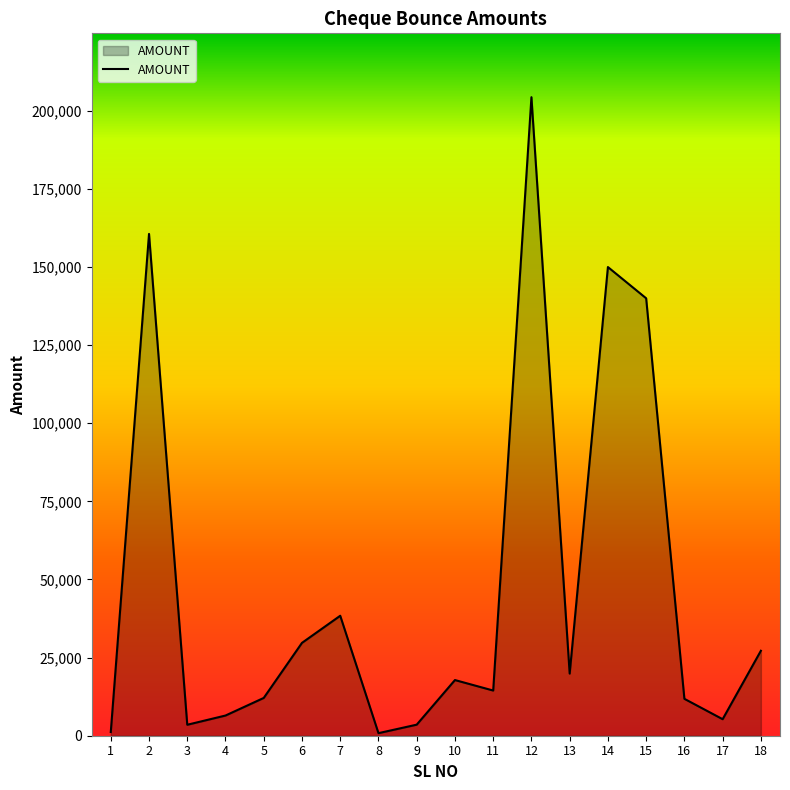

Which has a higher value, 18 or 17?

18